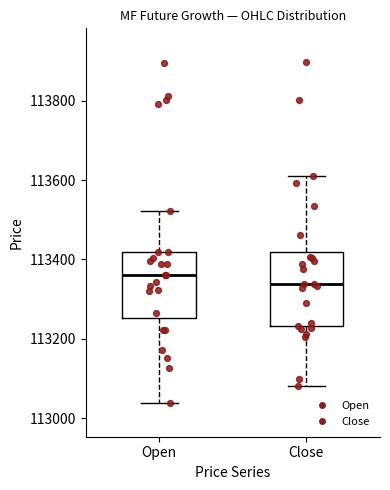

Reading left to right, read every box against the y-axis: the position of its median line, the range the box covers, and the ends of its whiskers. The values are not printed on the chart, so give them approximately, as read against the axis.

Open: median 113360, box 113260 to 113420, whiskers 113040 to 113520
Close: median 113340, box 113240 to 113420, whiskers 113080 to 113620